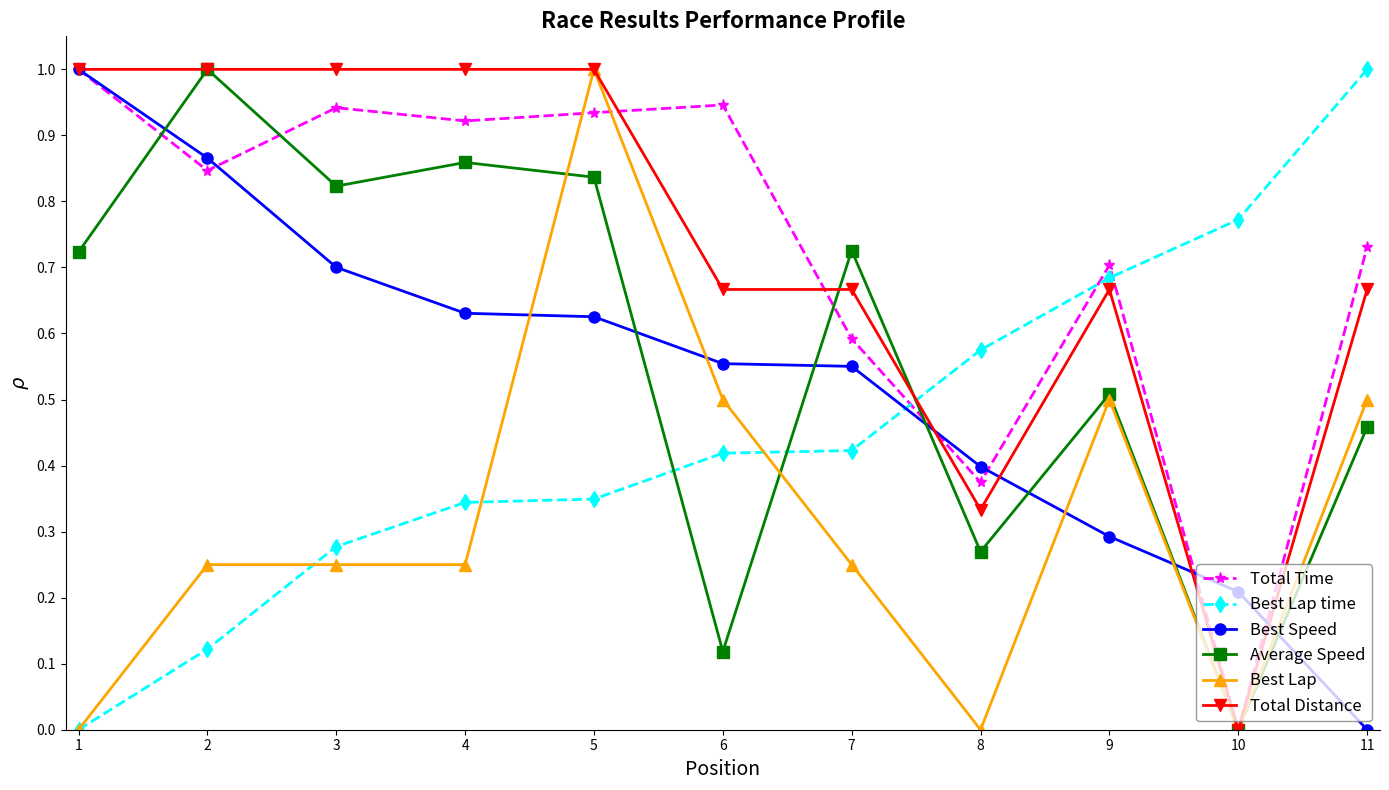

What are all the series names shown in the legend?

Total Time, Best Lap time, Best Speed, Average Speed, Best Lap, Total Distance